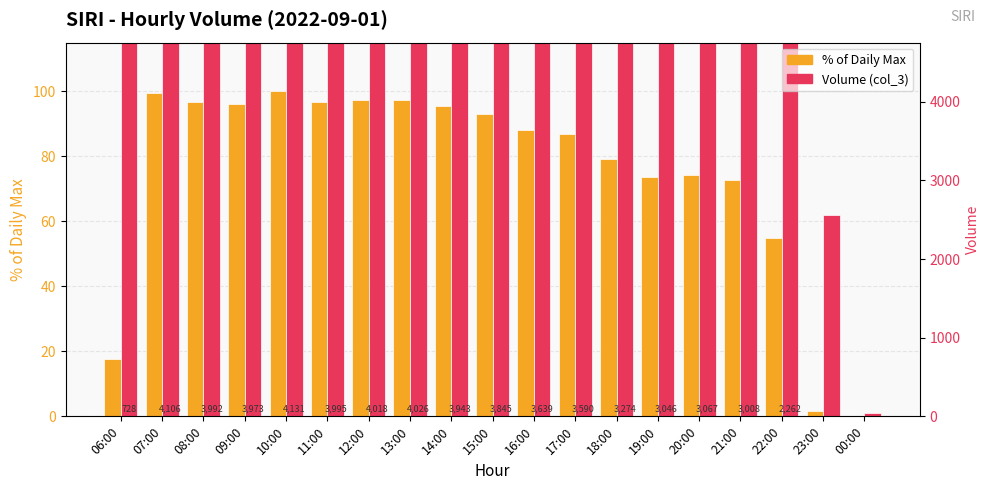

At how many categories does at least one series exceed 507?

17